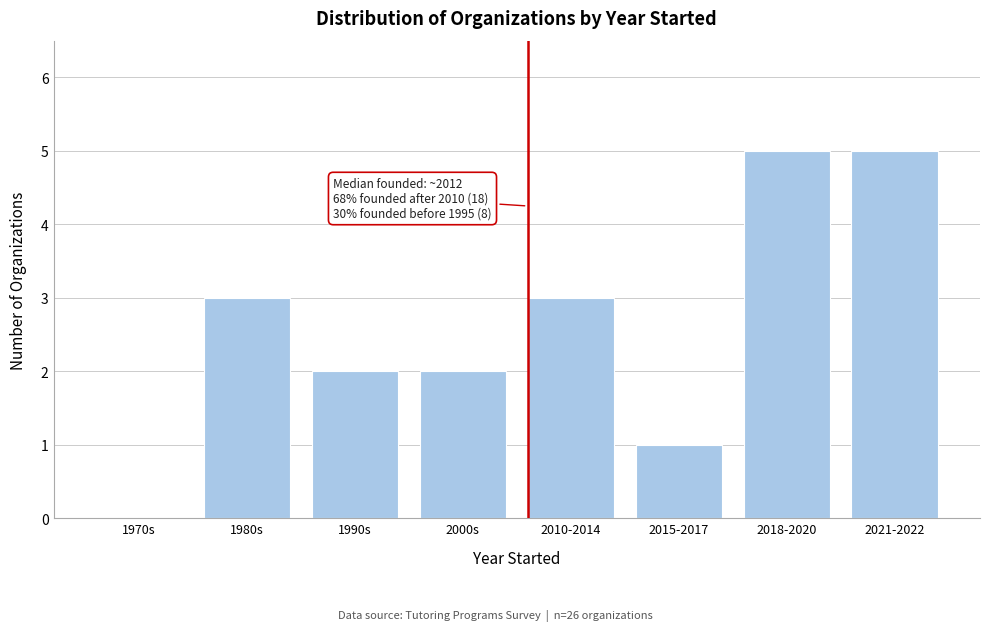

Reading left to right, what are all the values shown in this chart?

1970s=0	1980s=3	1990s=2	2000s=2	2010-2014=3	2015-2017=1	2018-2020=5	2021-2022=5